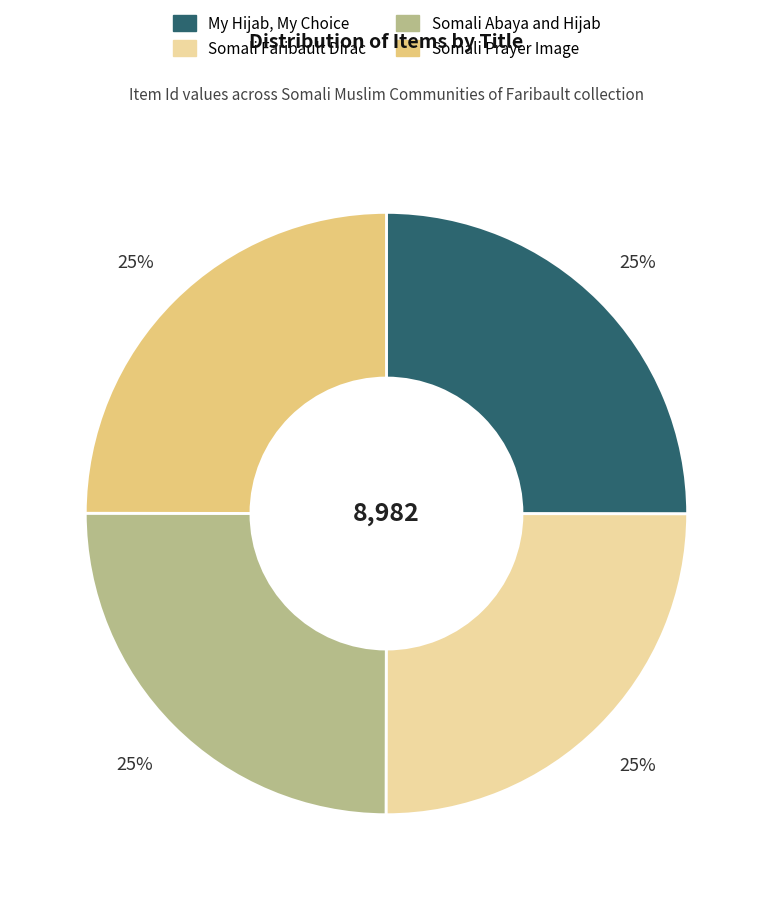

To the nearest percent, what is the combined percentage of My Hijab, My Choice and Somali Abaya and Hijab?

50%